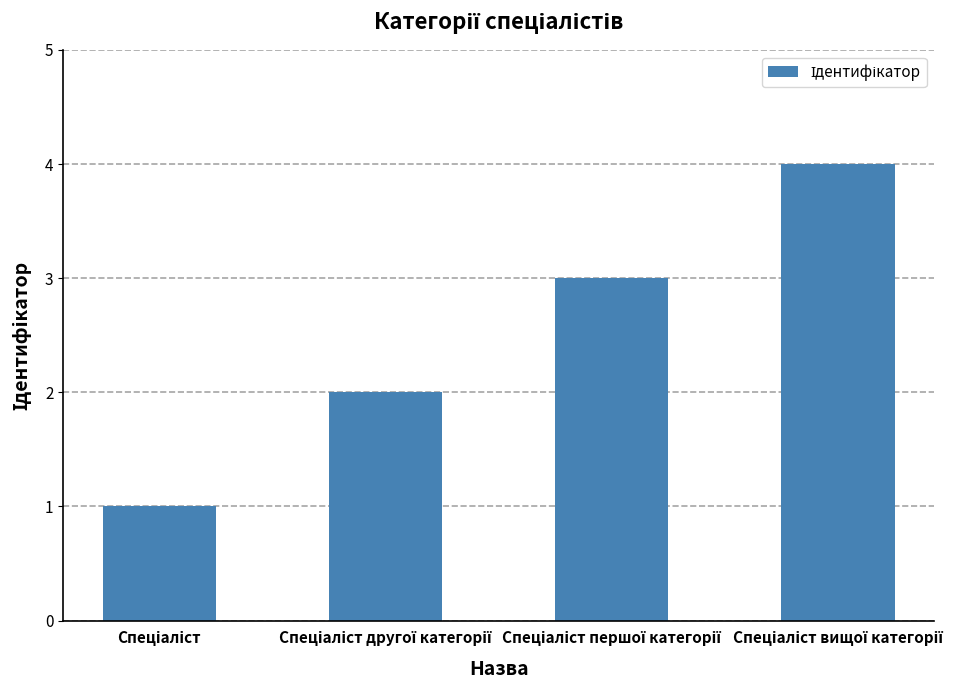

What is the difference between the maximum and minimum values?

3